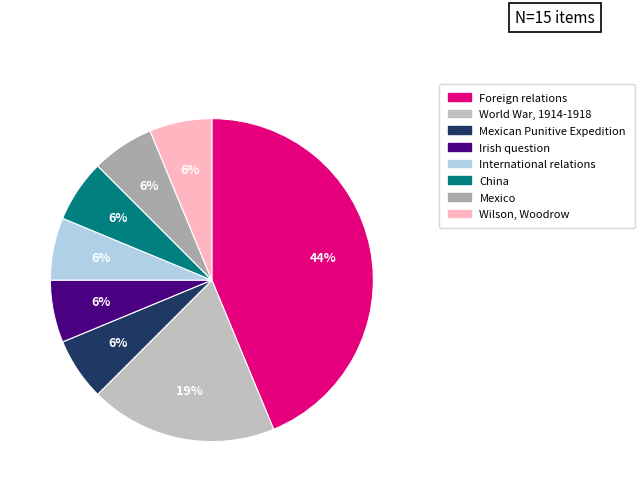

The Mexican Punitive Expedition slice represents 6% of the pie. True or false?

True